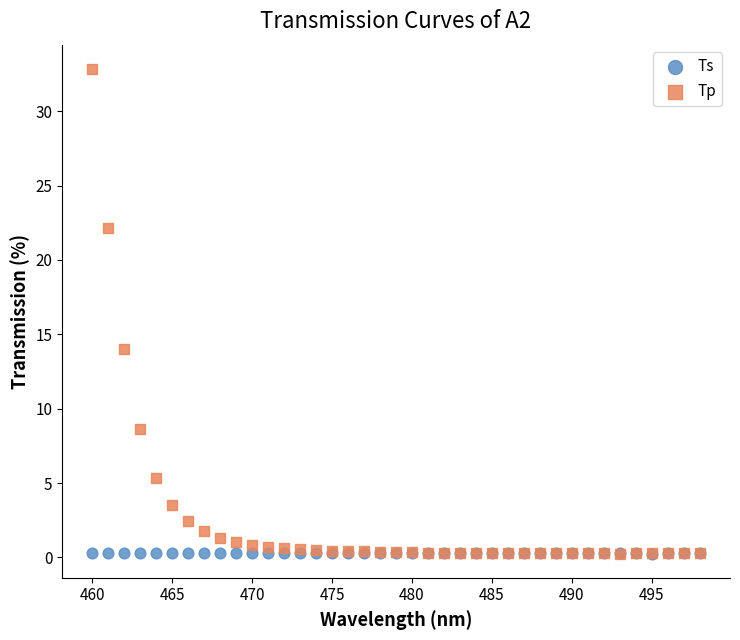

Across all series, what Y value is closest to 16?

14.0